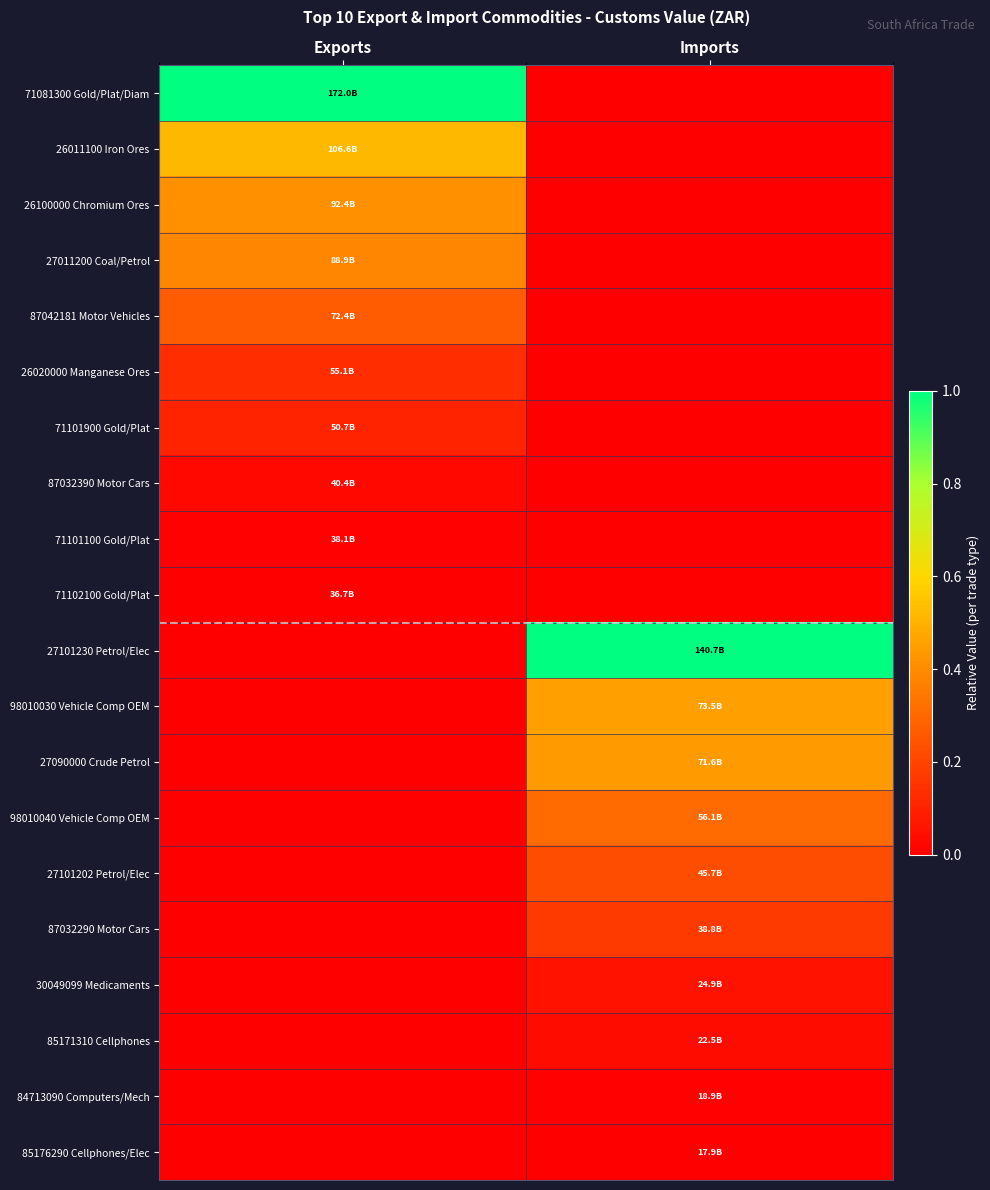

Reading right to left, list all the values displayed in this chart.

71081300 Gold/Plat/Diam: Imports=0.0	Exports=1.0
26011100 Iron Ores: Imports=0.0	Exports=0.5
26100000 Chromium Ores: Imports=0.0	Exports=0.4
27011200 Coal/Petrol: Imports=0.0	Exports=0.4
87042181 Motor Vehicles: Imports=0.0	Exports=0.3
26020000 Manganese Ores: Imports=0.0	Exports=0.1
71101900 Gold/Plat: Imports=0.0	Exports=0.1
87032390 Motor Cars: Imports=0.0	Exports=0.0
71101100 Gold/Plat: Imports=0.0	Exports=0.0
71102100 Gold/Plat: Imports=0.0	Exports=0.0
27101230 Petrol/Elec: Imports=1.0	Exports=0.0
98010030 Vehicle Comp OEM: Imports=0.5	Exports=0.0
27090000 Crude Petrol: Imports=0.4	Exports=0.0
98010040 Vehicle Comp OEM: Imports=0.3	Exports=0.0
27101202 Petrol/Elec: Imports=0.2	Exports=0.0
87032290 Motor Cars: Imports=0.2	Exports=0.0
30049099 Medicaments: Imports=0.1	Exports=0.0
85171310 Cellphones: Imports=0.0	Exports=0.0
84713090 Computers/Mech: Imports=0.0	Exports=0.0
85176290 Cellphones/Elec: Imports=0.0	Exports=0.0